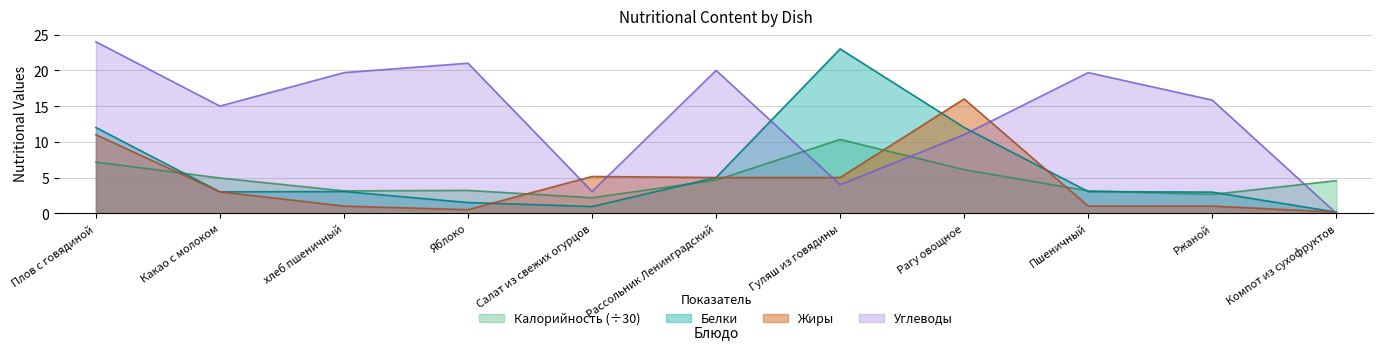

Between which two adjacent categories do Белки and Углеводы first intersect?

Рассольник Ленинградский and Гуляш из говядины